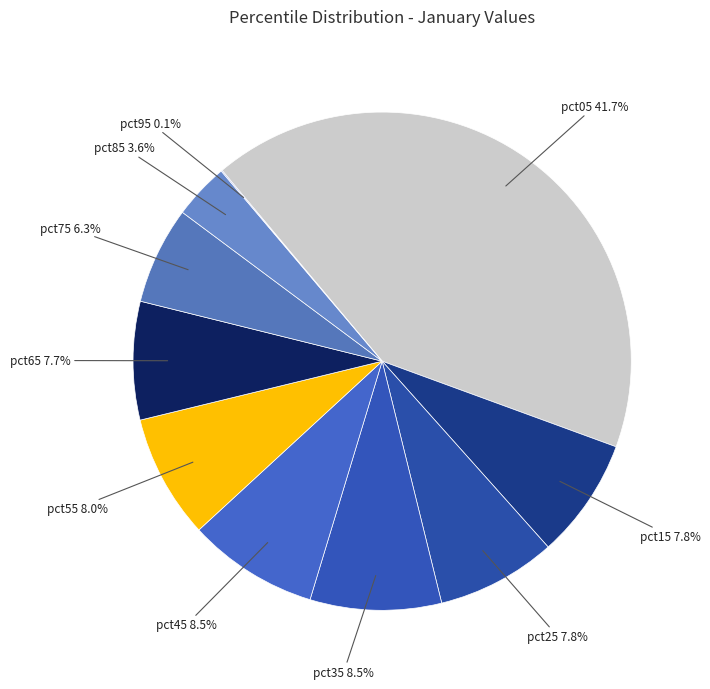

Which slice is the largest?

pct05